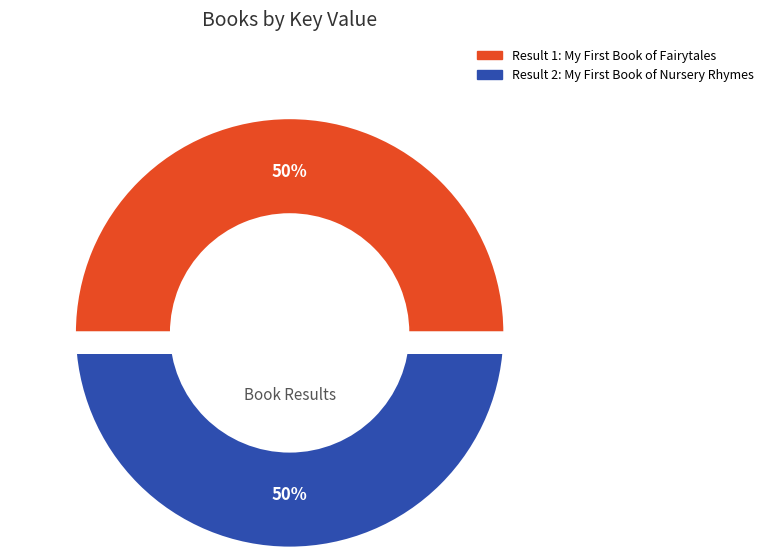

How many slices are in this pie chart?

2